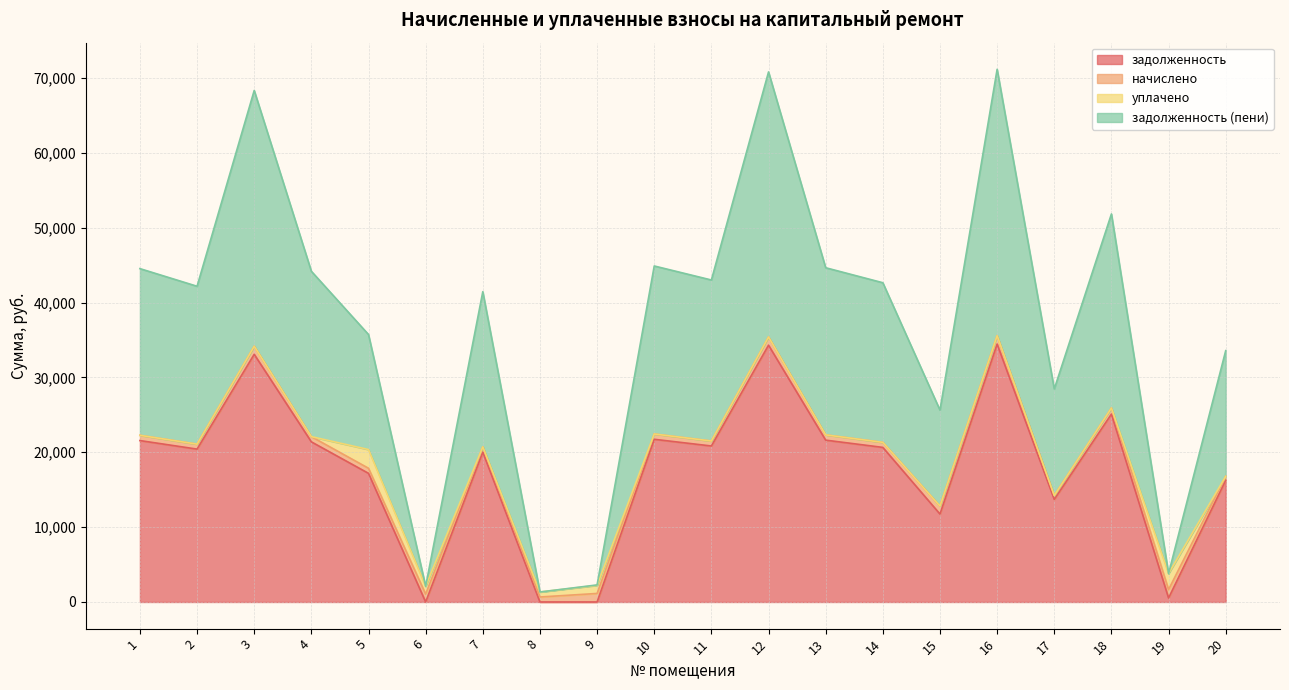

Between 2 and 19, which series saw the biggest shift?

задолженность